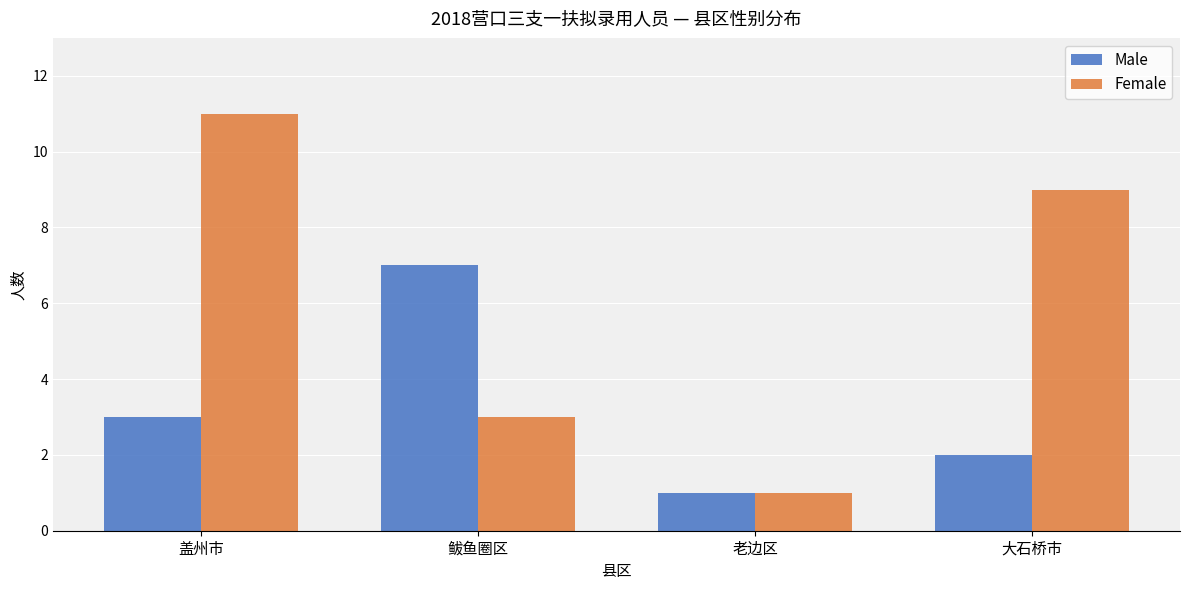

Which series has the largest total across all categories?

Female